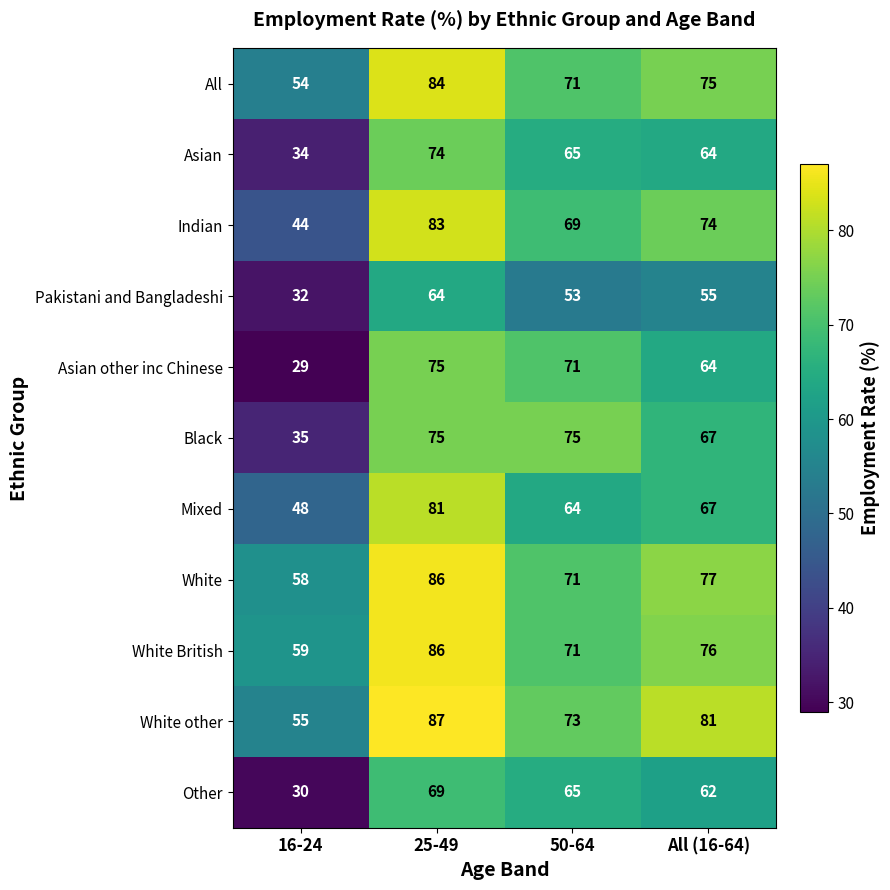

Which category has the highest value across all series?

25-49